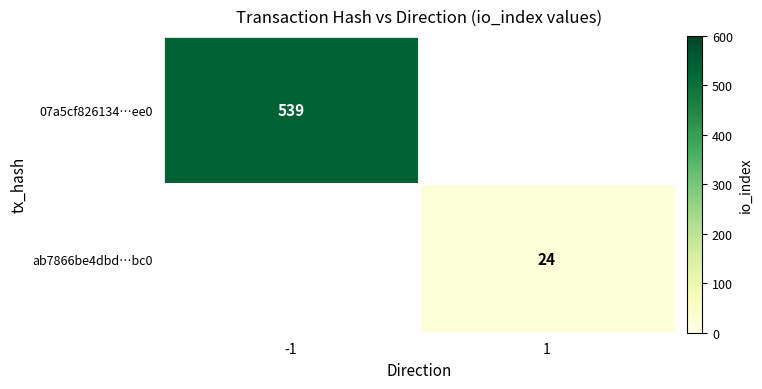

The value of 07a5cf826134…ee0 at -1 is 539. True or false?

True